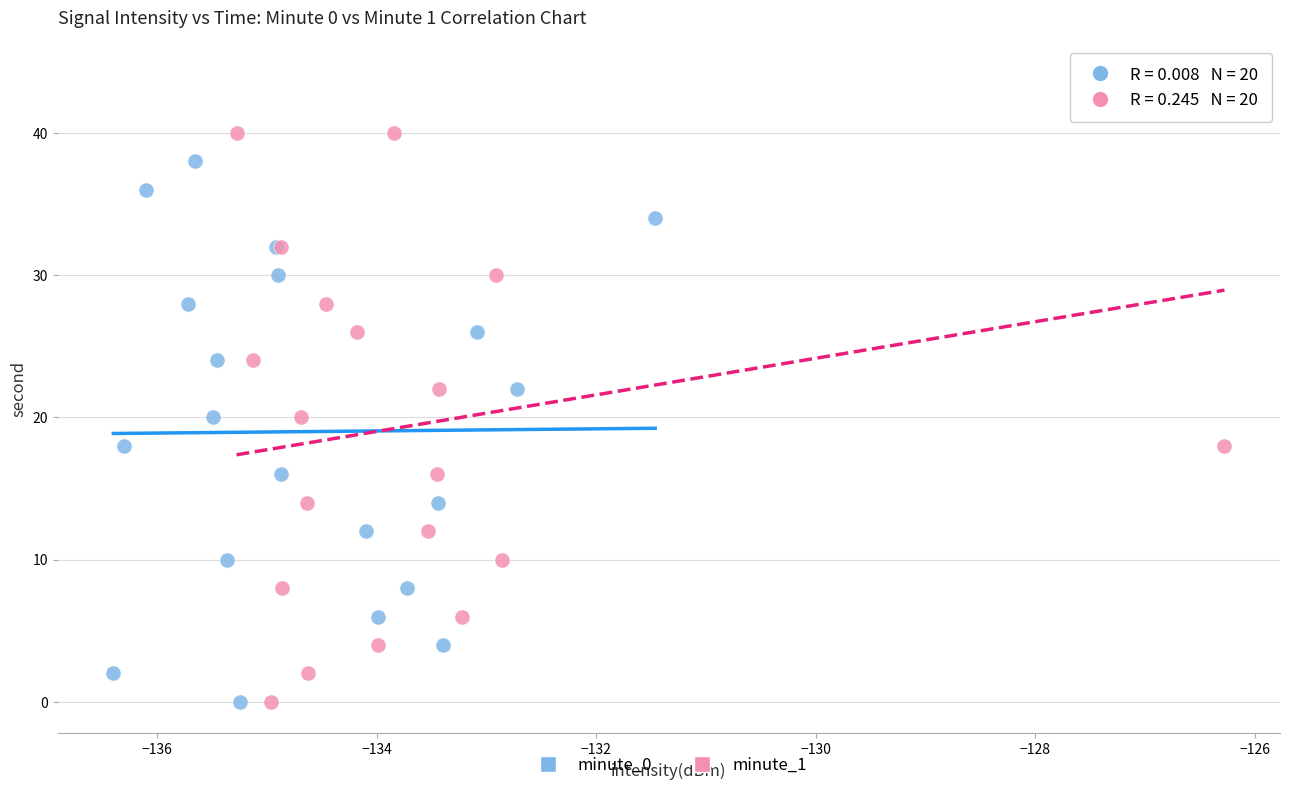

Which series has the widest spread of Y values?

minute_1